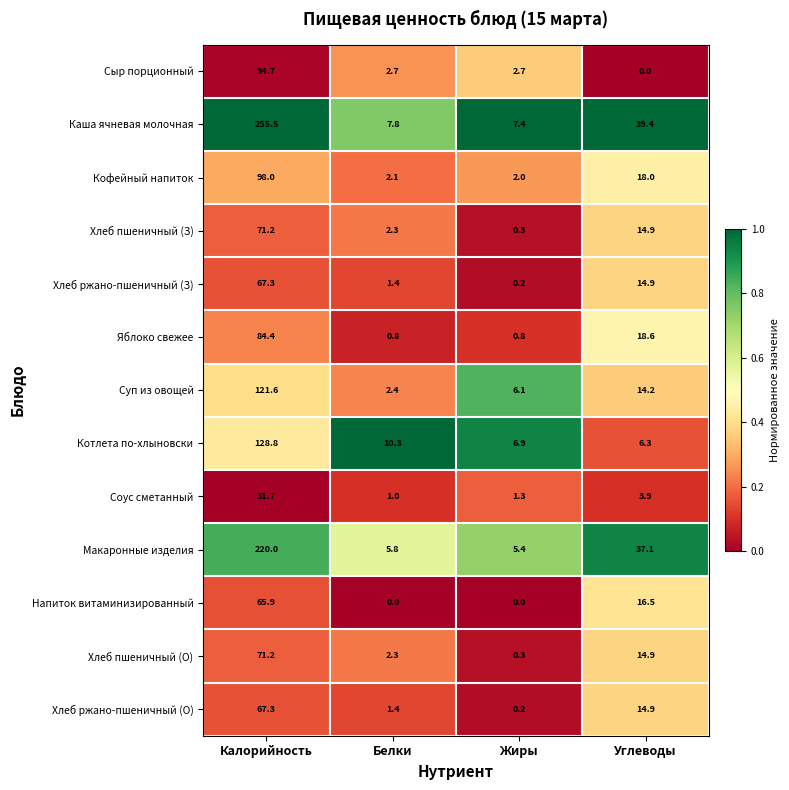

What is the spread (max minus min) of values at Жиры?

7.4